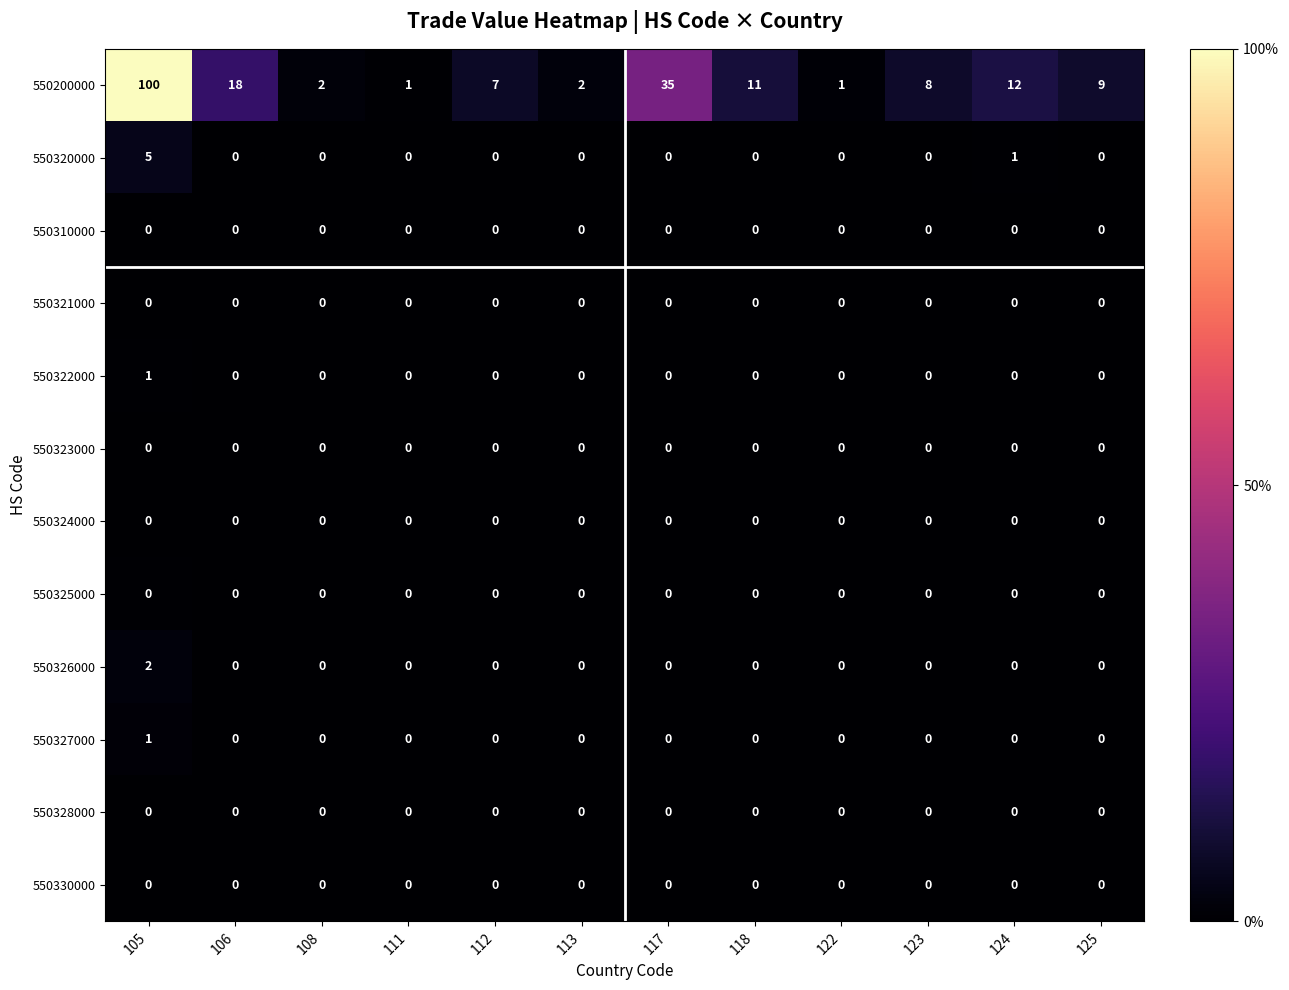

True or false: 550327000 has a value of 0 at 111.

True